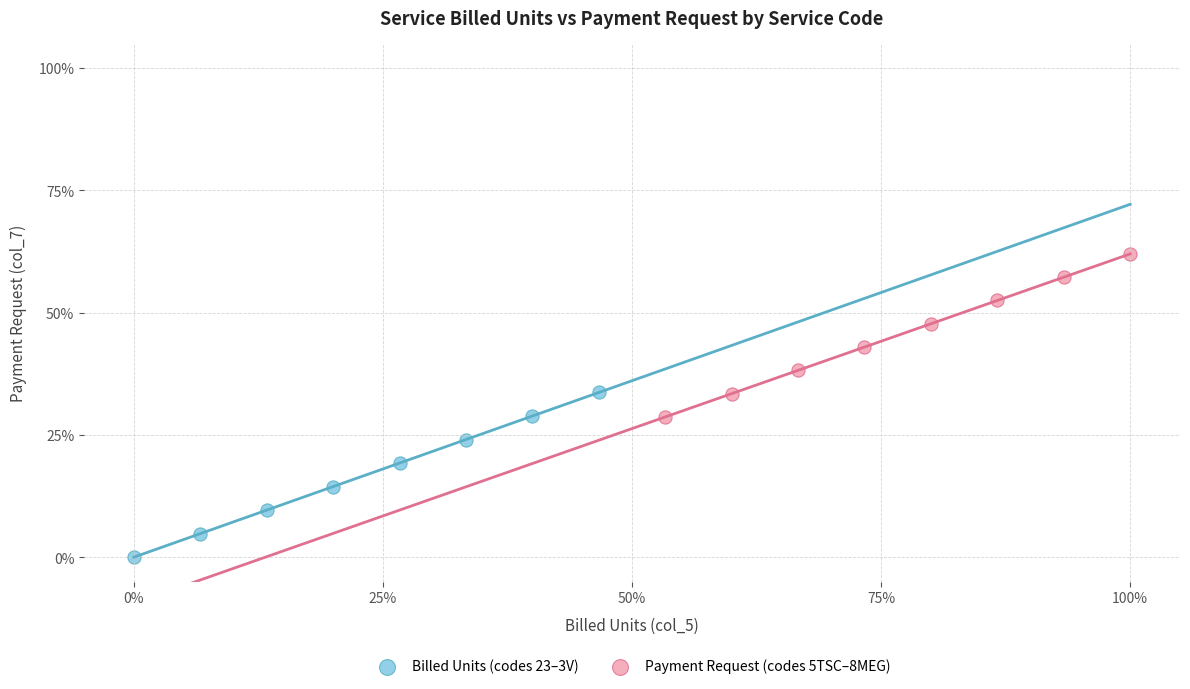

What are all the series names shown in the legend?

Billed Units (codes 23–3V), Payment Request (codes 5TSC–8MEG)